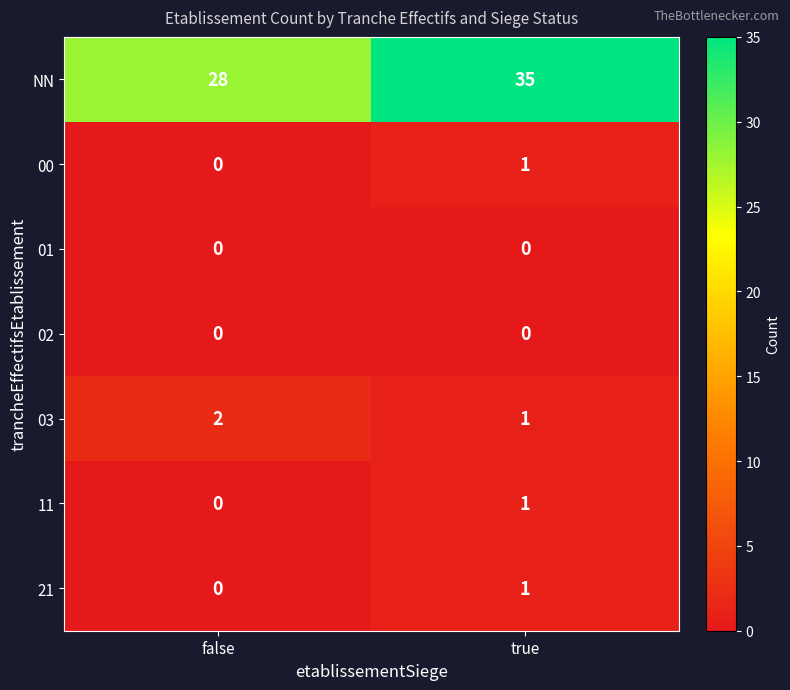

What is the sum of all 03 values?

3